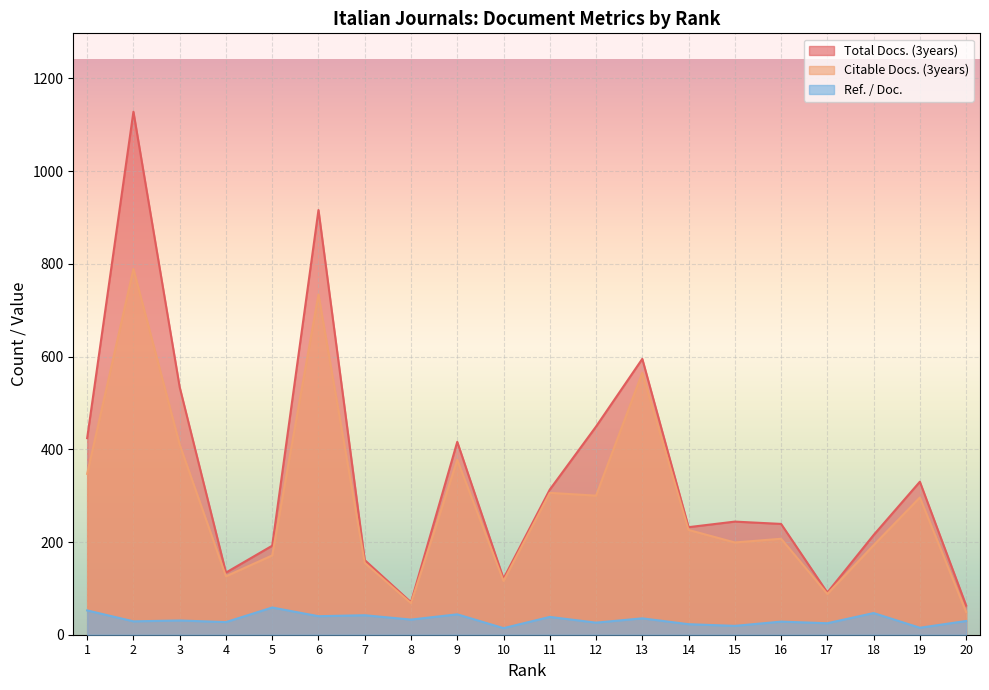

At which category is the sum across all series the highest?

2